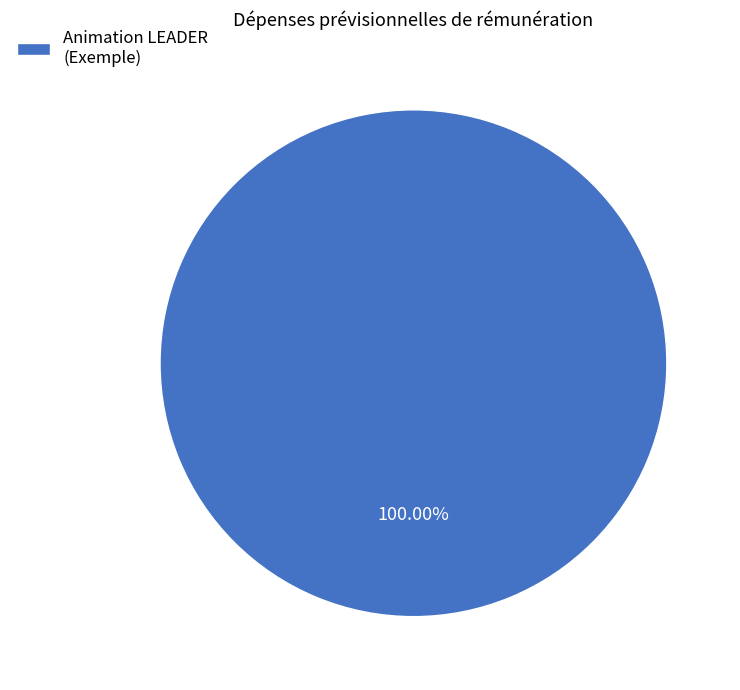

Rank the categories by value from lowest to highest.

Animation LEADER (Exemple)